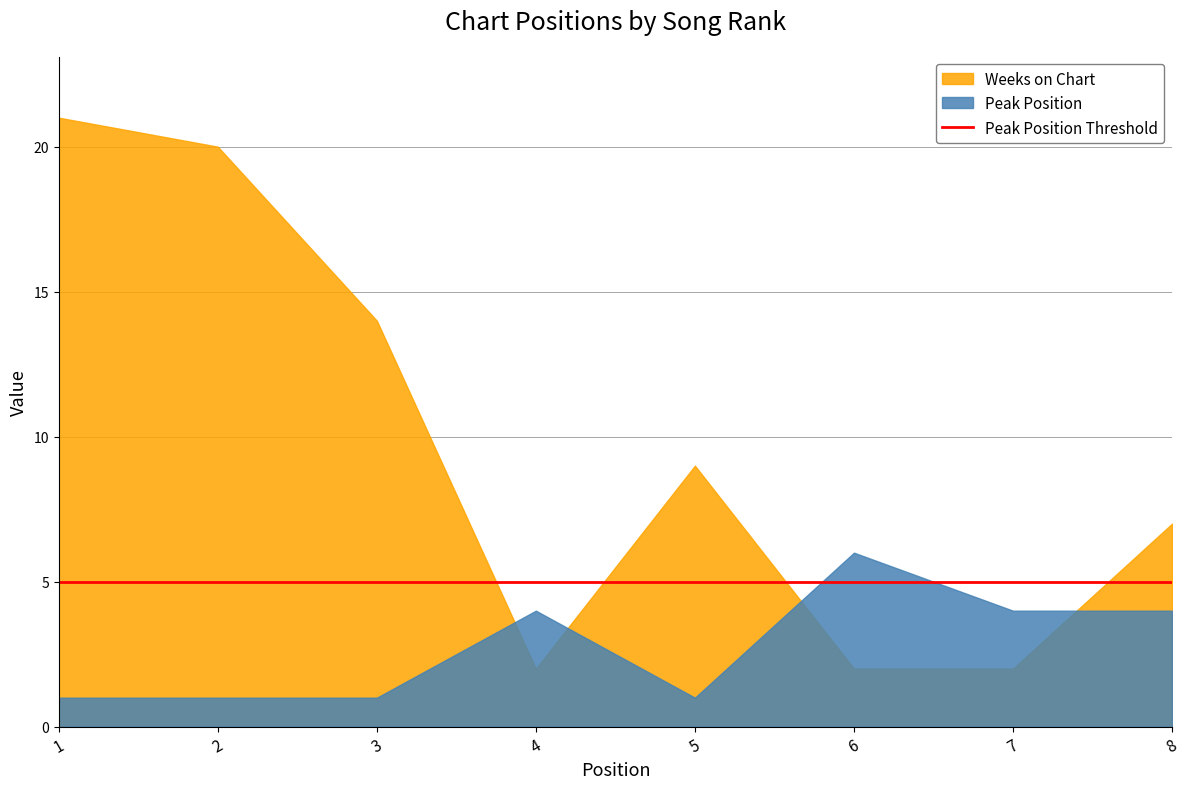

How many lines are shown in the chart?

2